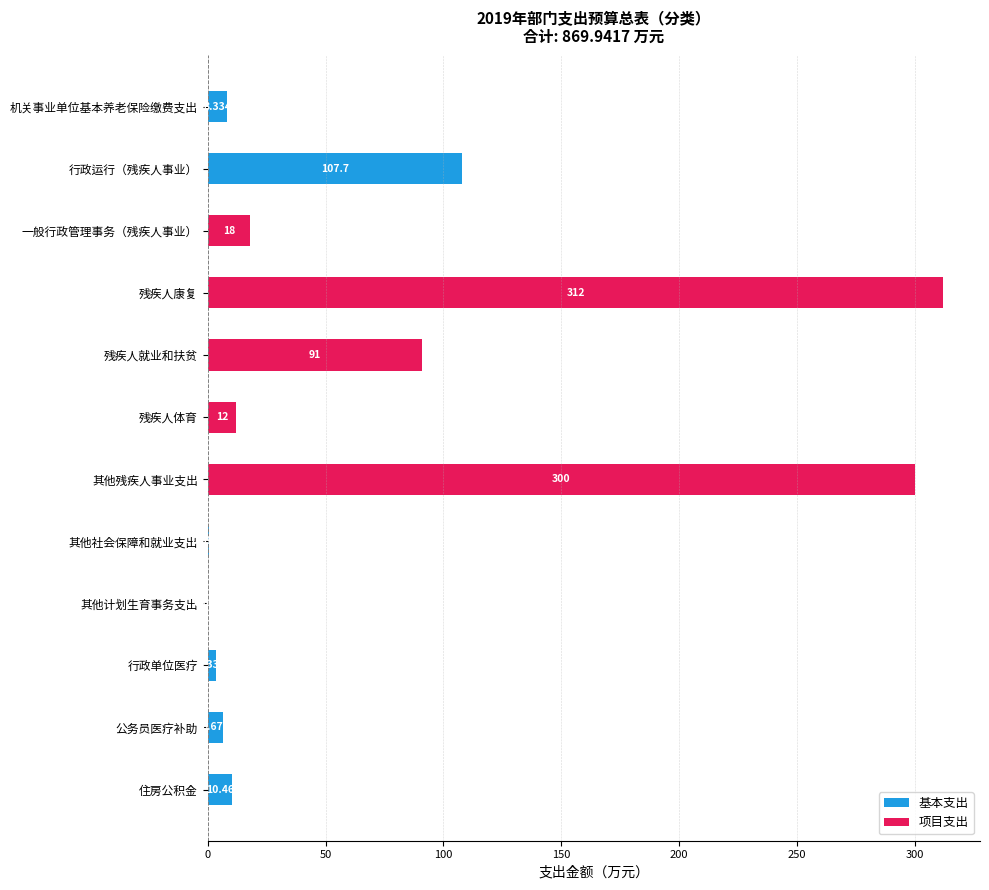

At which label is 基本支出 closest to 53?

住房公积金